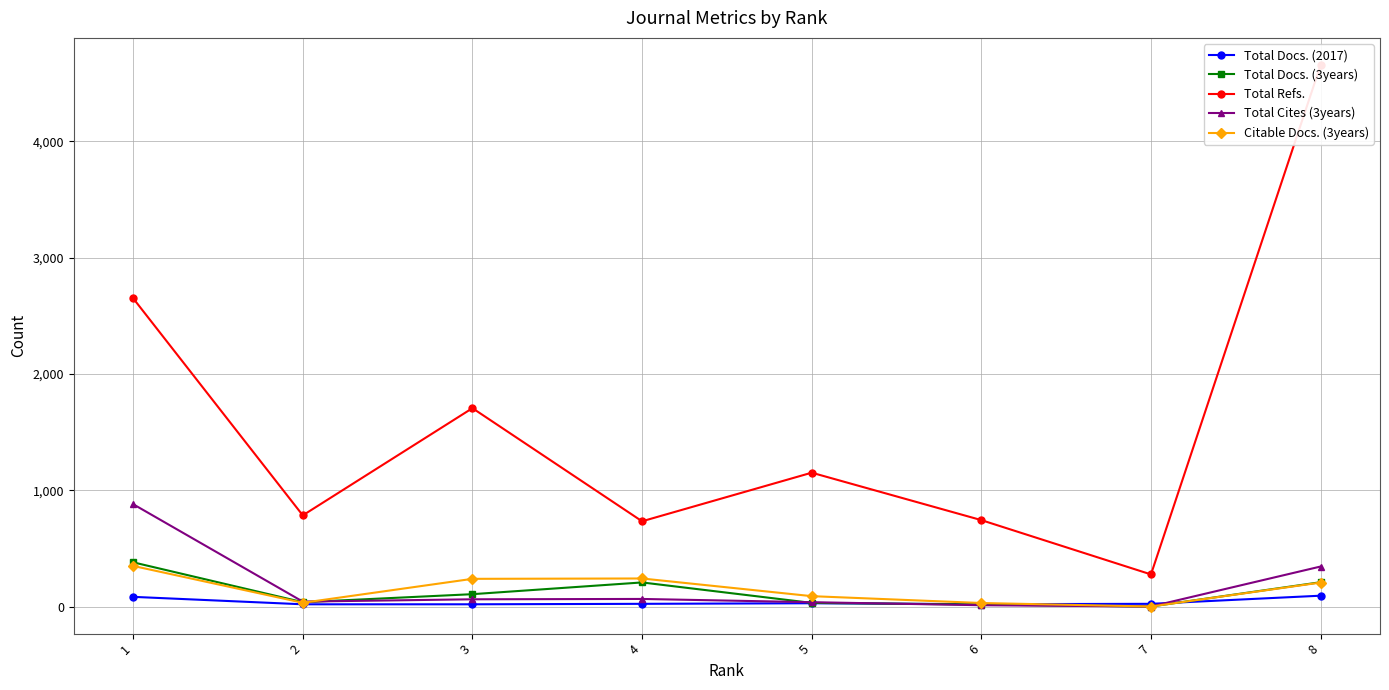

Where is Total Docs. (2017) nearest to the value 56?

1